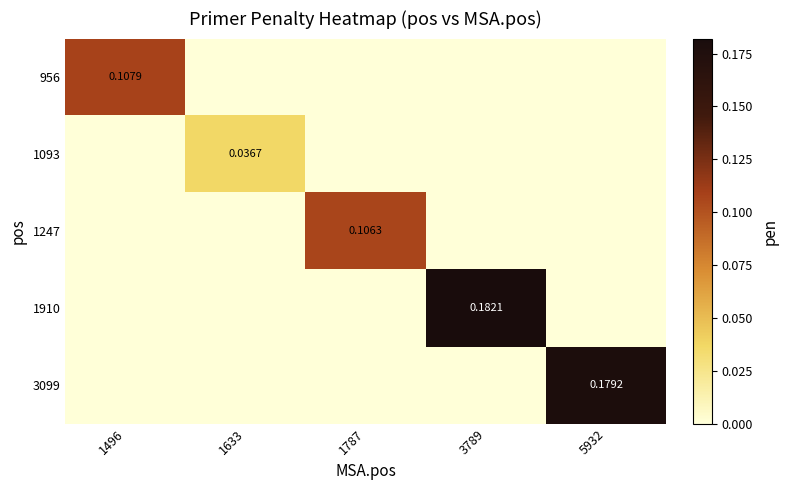

What is the difference between the highest and lowest values at 1496?

0.1